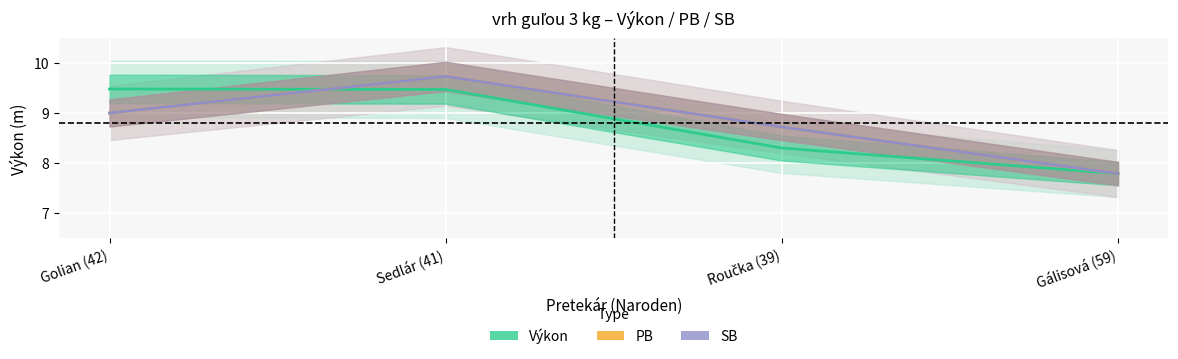

How many lines are shown in the chart?

3